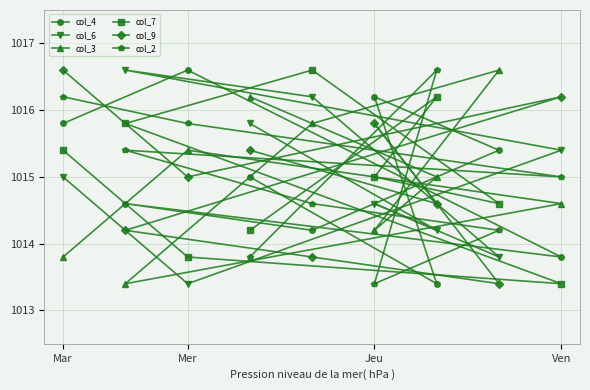

True or false: col_2 and col_9 intersect in this chart.

True